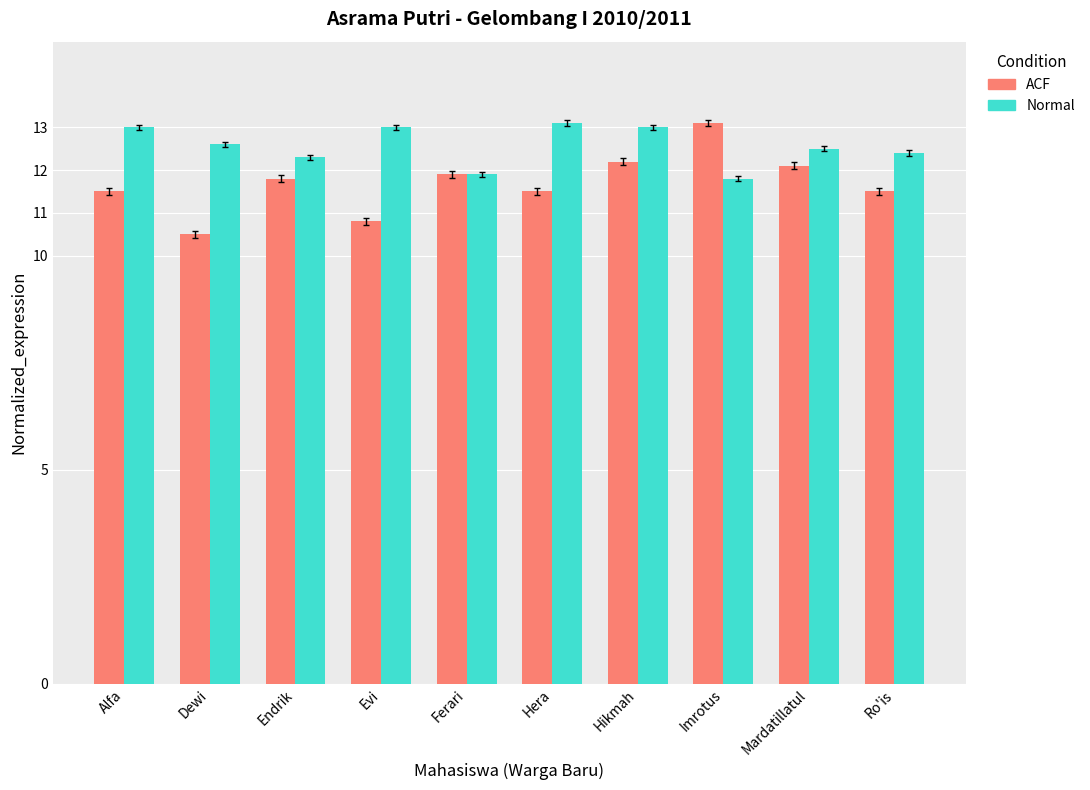

At which label does ACF first exceed 11?

Alfa